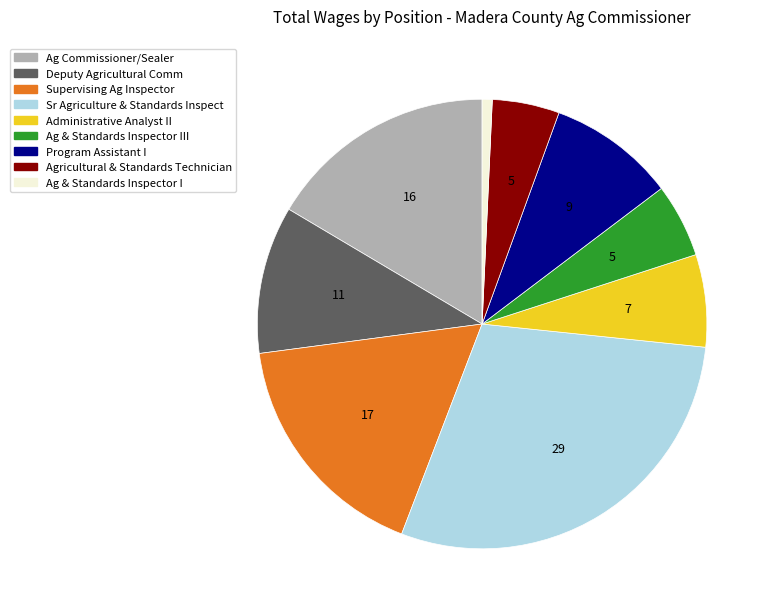

Is there a majority slice in this chart?

No